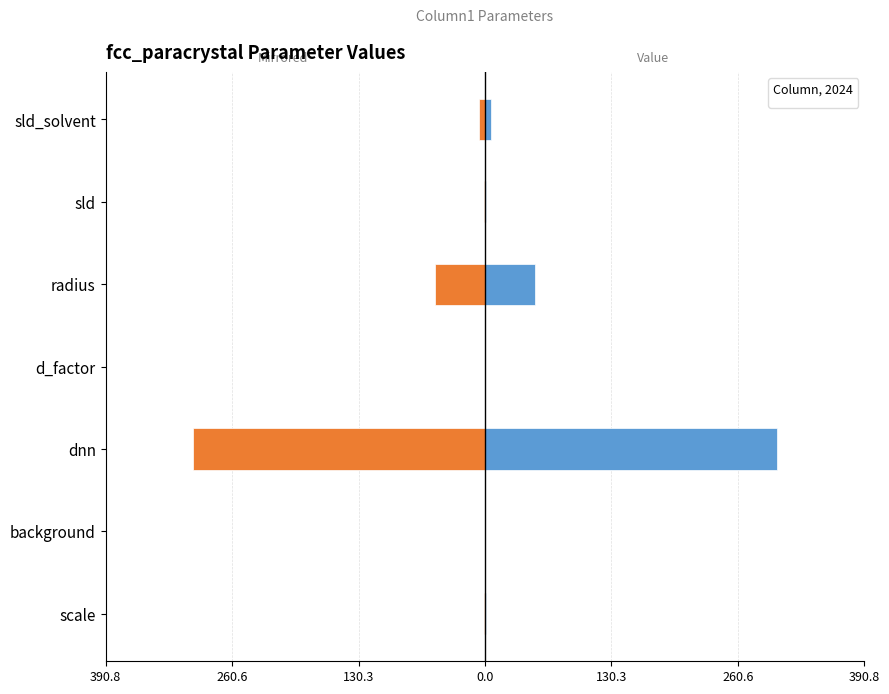

How many groups of bars are there?

7